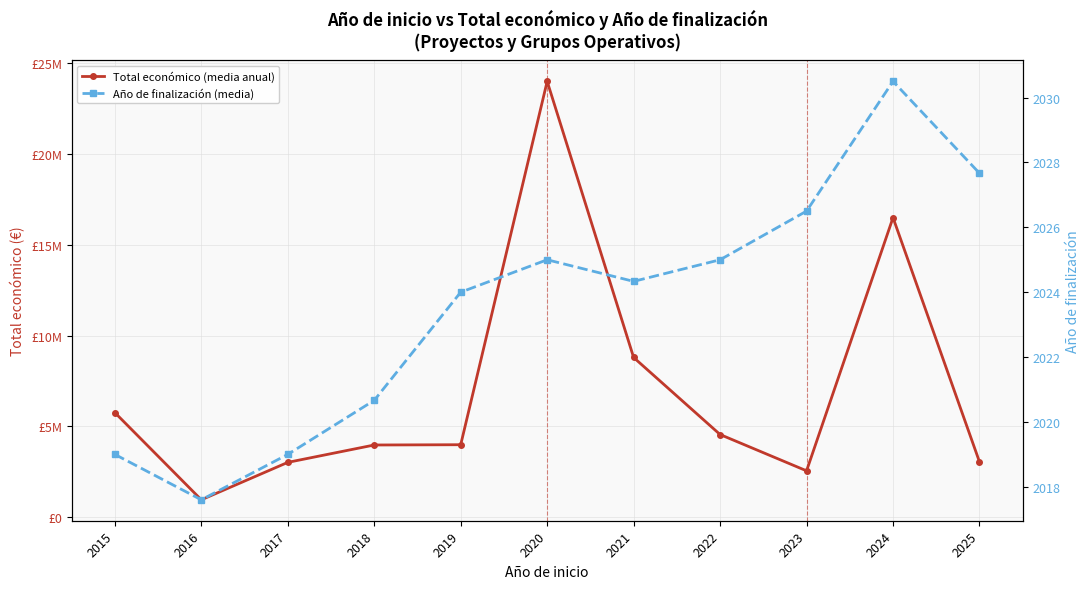

What is the difference between the Año de finalización (media) values at 2015 and 2020?

6.0